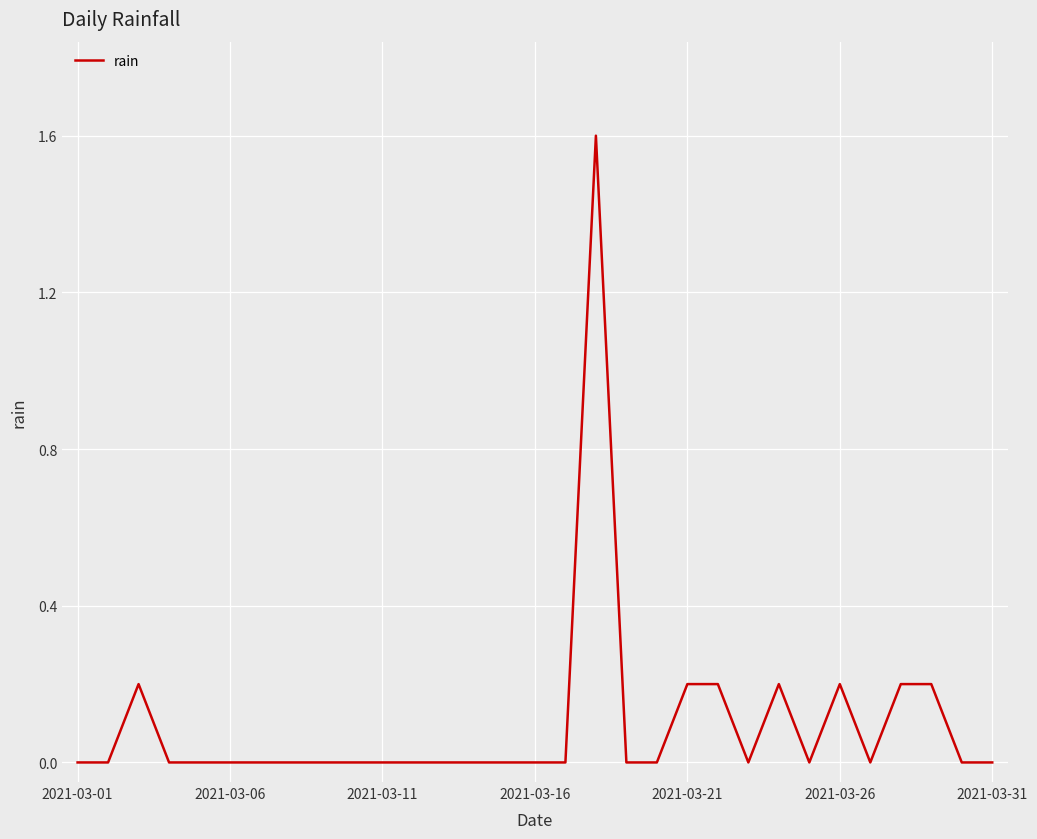

How many values are between 0 and 1?

30